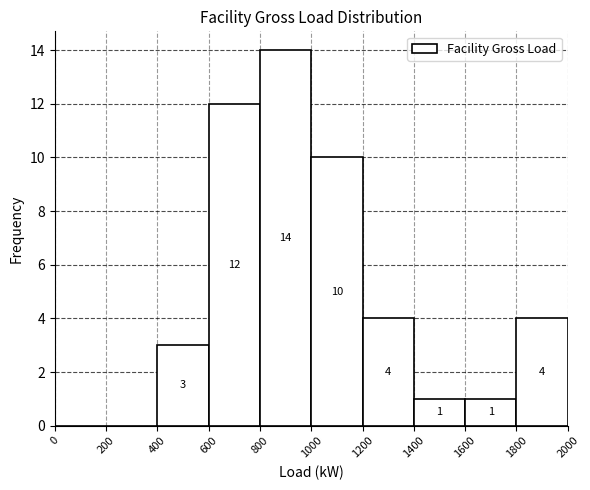

Which range on the x-axis has the tallest bar?

800 to 1000